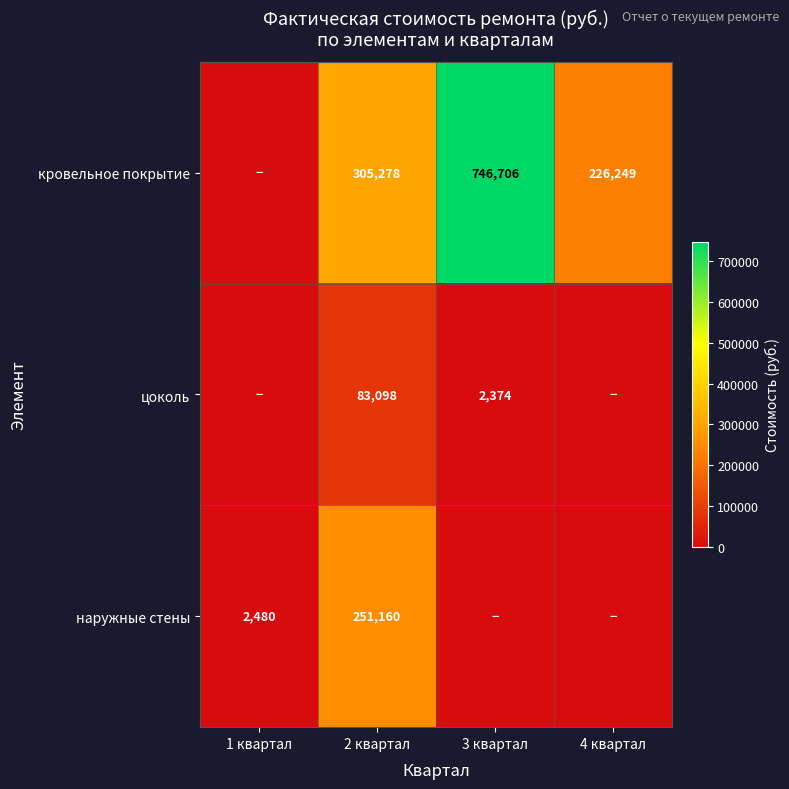

Between 4 квартал and 2 квартал, which is larger?

2 квартал